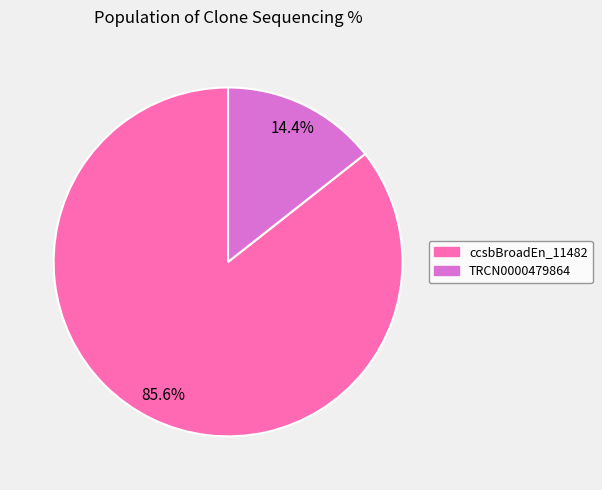

Is there any slice that represents more than half of the pie?

Yes